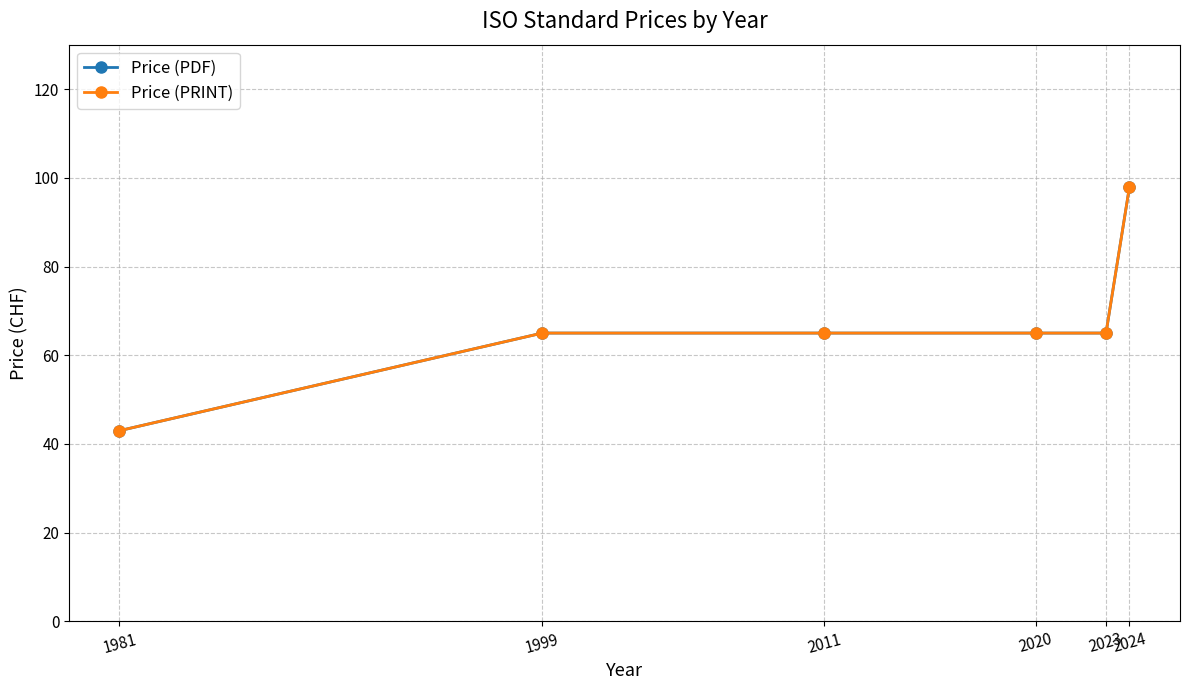

Is this an area chart (filled region under the line)?

No